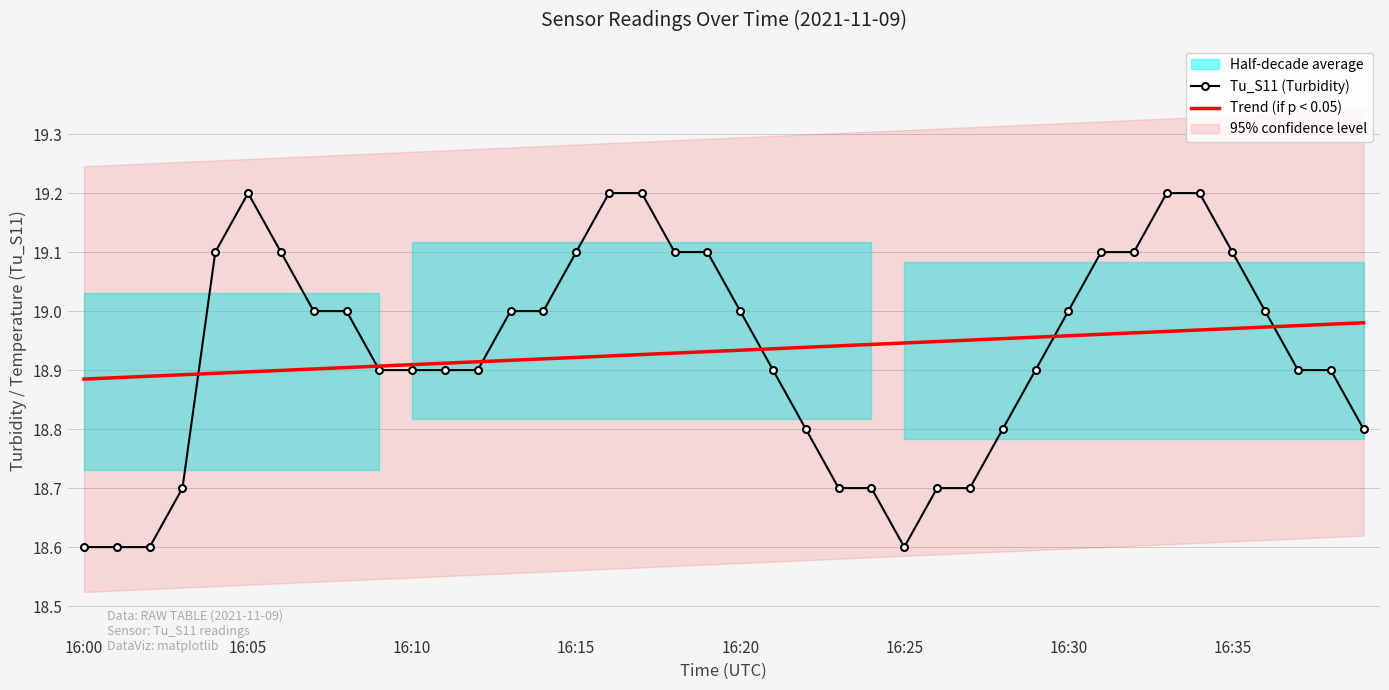

True or false: Trend (if p < 0.05) has a value of 8.3 at 32.

False